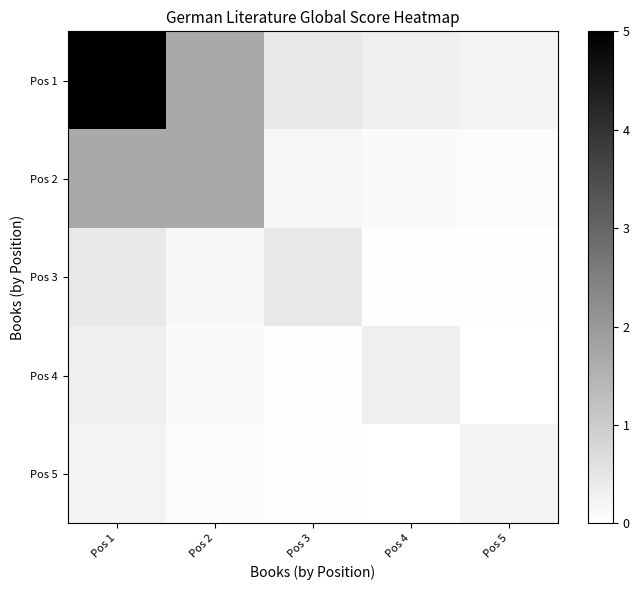

Reading right to left, extract all data points from this chart.

Pos 1: Pos 5=0.2	Pos 4=0.3	Pos 3=0.5	Pos 2=1.7	Pos 1=5.0
Pos 2: Pos 5=0.1	Pos 4=0.1	Pos 3=0.2	Pos 2=1.7	Pos 1=1.7
Pos 3: Pos 5=0.0	Pos 4=0.0	Pos 3=0.5	Pos 2=0.2	Pos 1=0.5
Pos 4: Pos 5=0.0	Pos 4=0.3	Pos 3=0.0	Pos 2=0.1	Pos 1=0.3
Pos 5: Pos 5=0.2	Pos 4=0.0	Pos 3=0.0	Pos 2=0.1	Pos 1=0.2